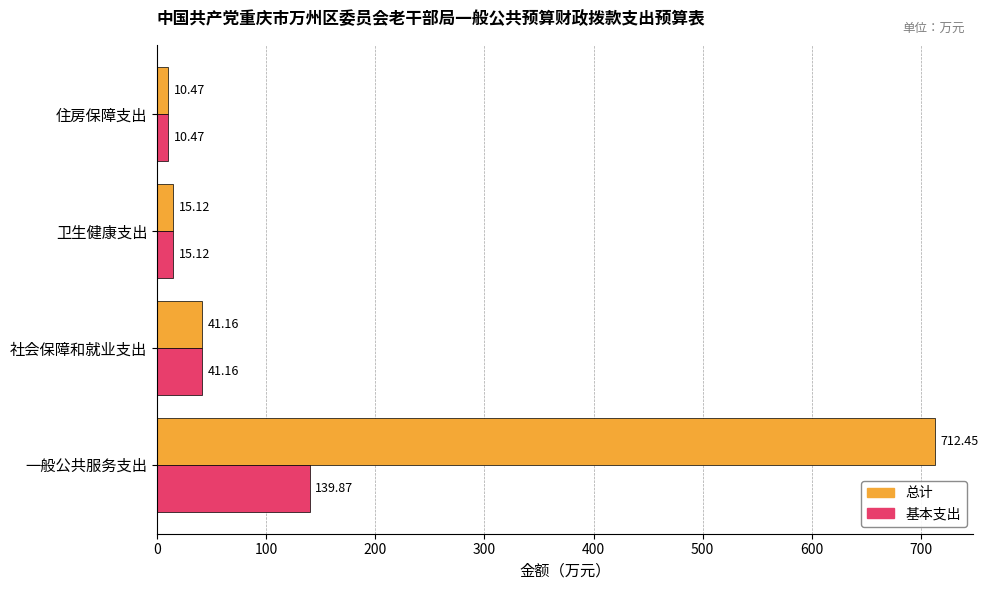

Rank the series by their maximum value, from highest to lowest.

总计, 基本支出